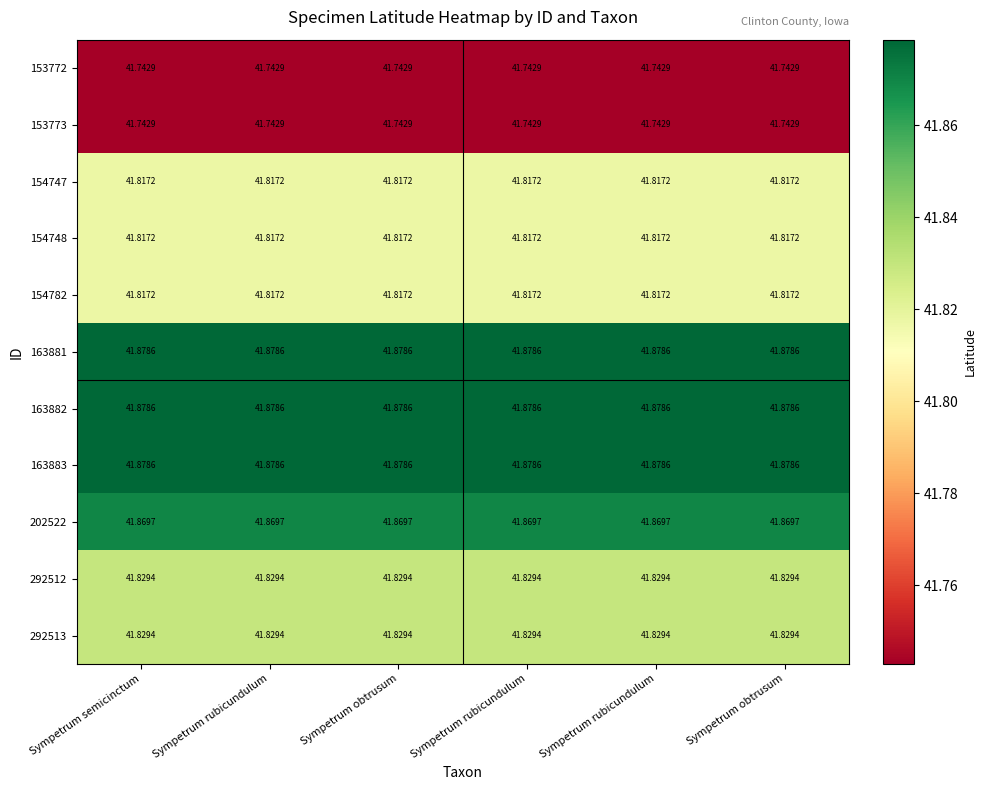

Count the number of categories in the chart.

6